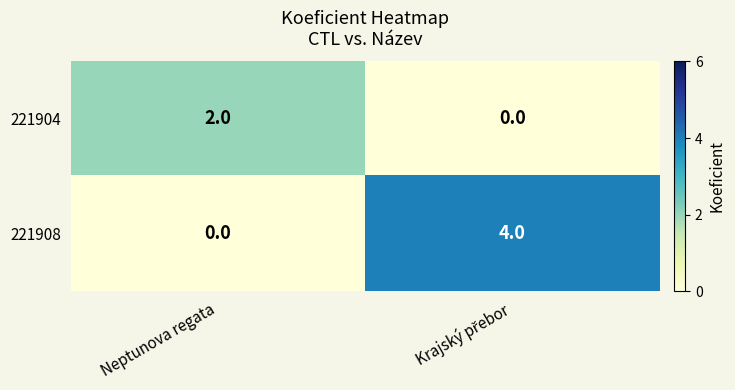

List the series in order of their overall mean, highest first.

221908, 221904